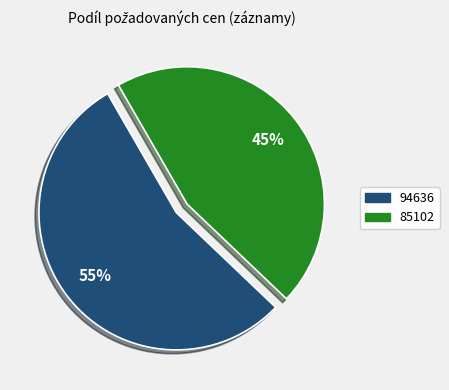

Does 94636 represent more than half of the total?

Yes